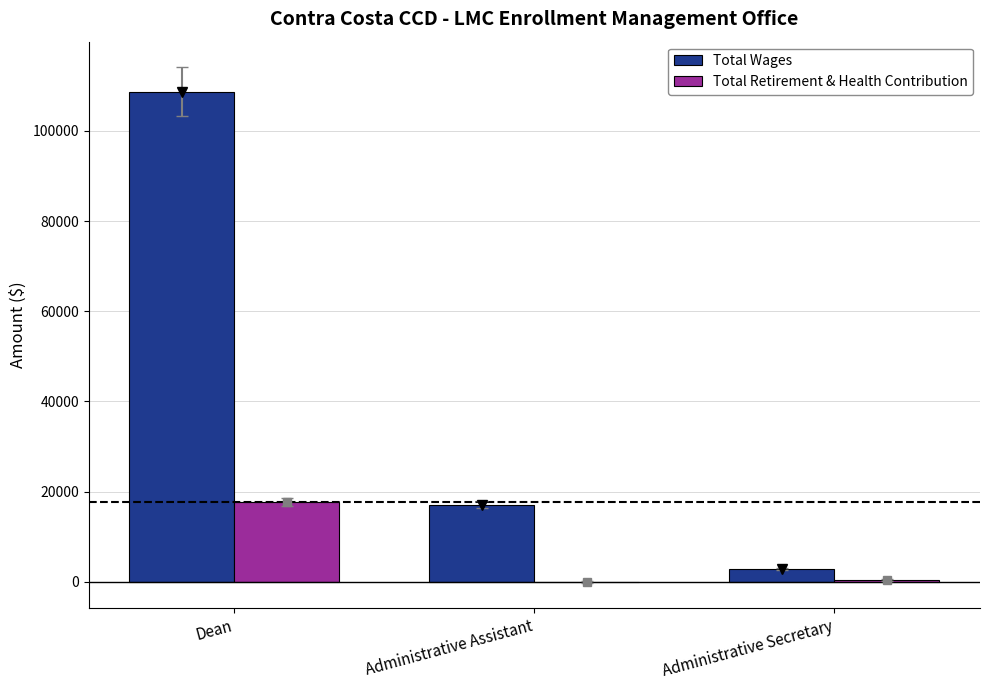

Which series has the largest total across all categories?

Total Wages